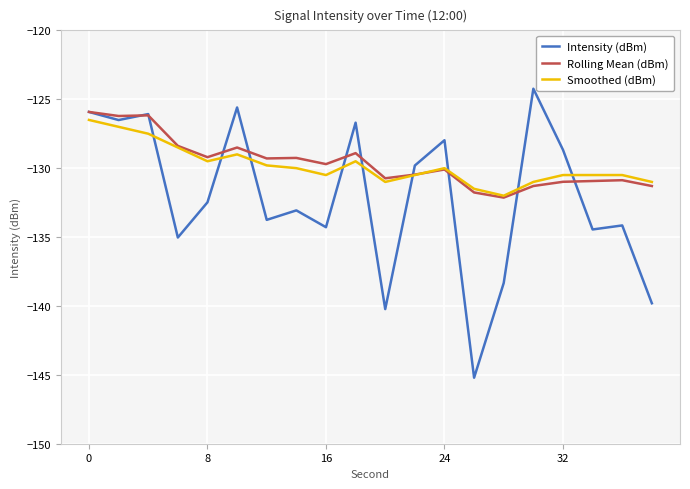

After their last crossing, which series has the higher values: Smoothed (dBm) or Intensity (dBm)?

Smoothed (dBm)